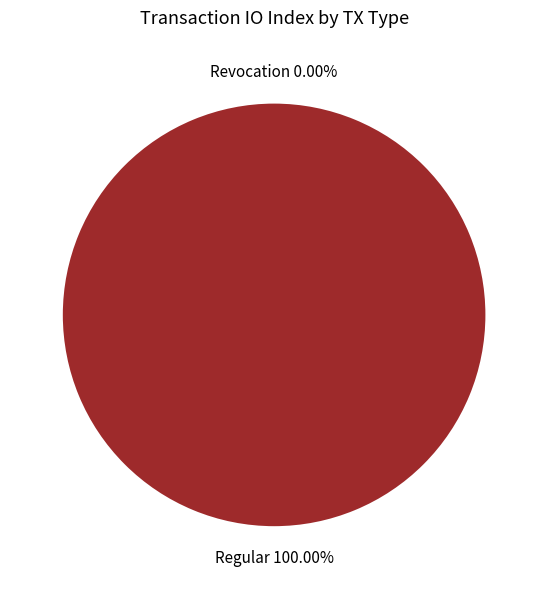

What percentage is NOT represented by Revocation?

100.0%